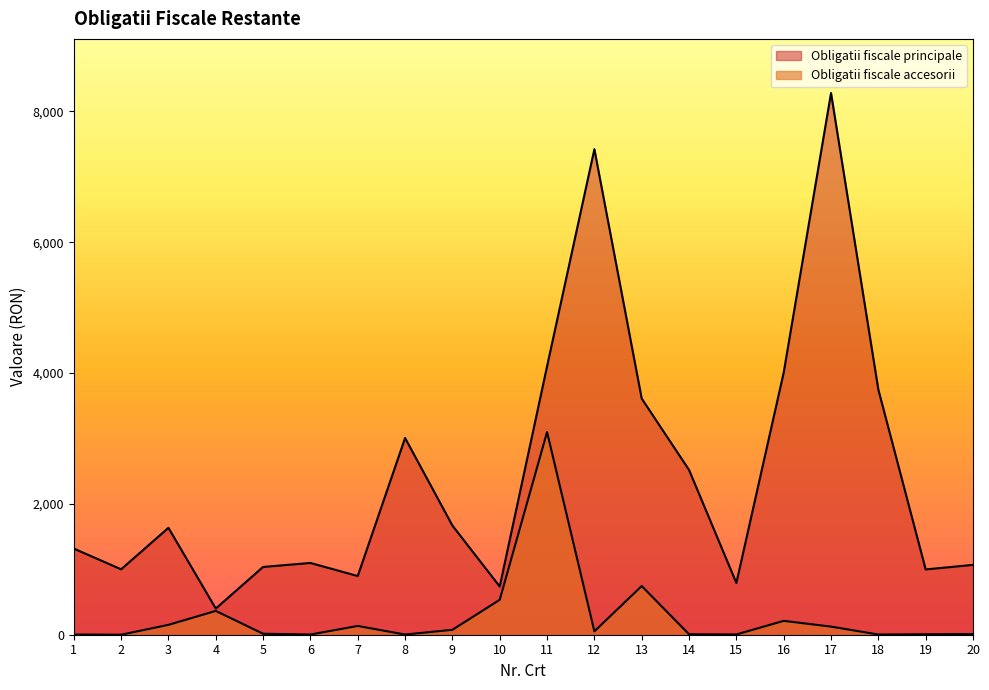

List the series in order of their overall mean, highest first.

Obligatii fiscale principale, Obligatii fiscale accesorii